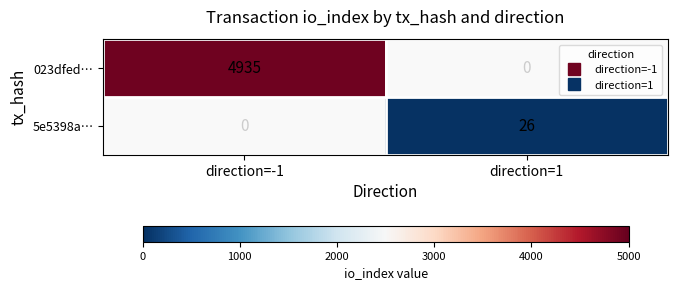

Which series has the largest range (max minus min)?

023dfed…